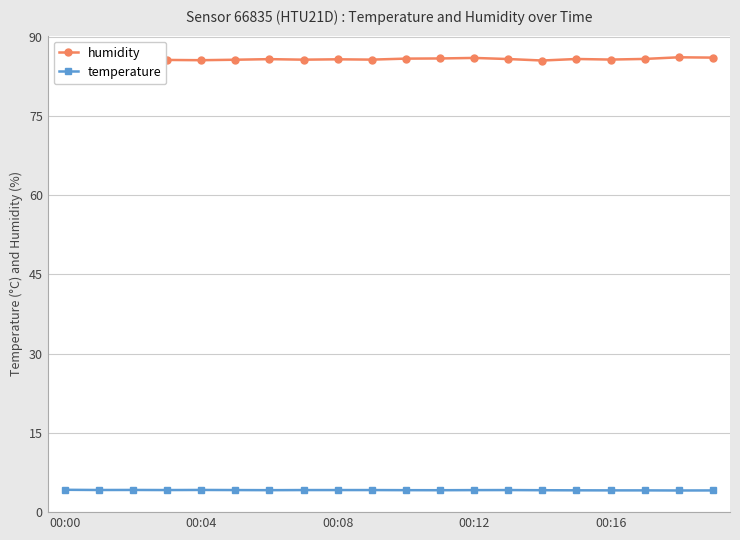

How many categories are shown in the chart?

20